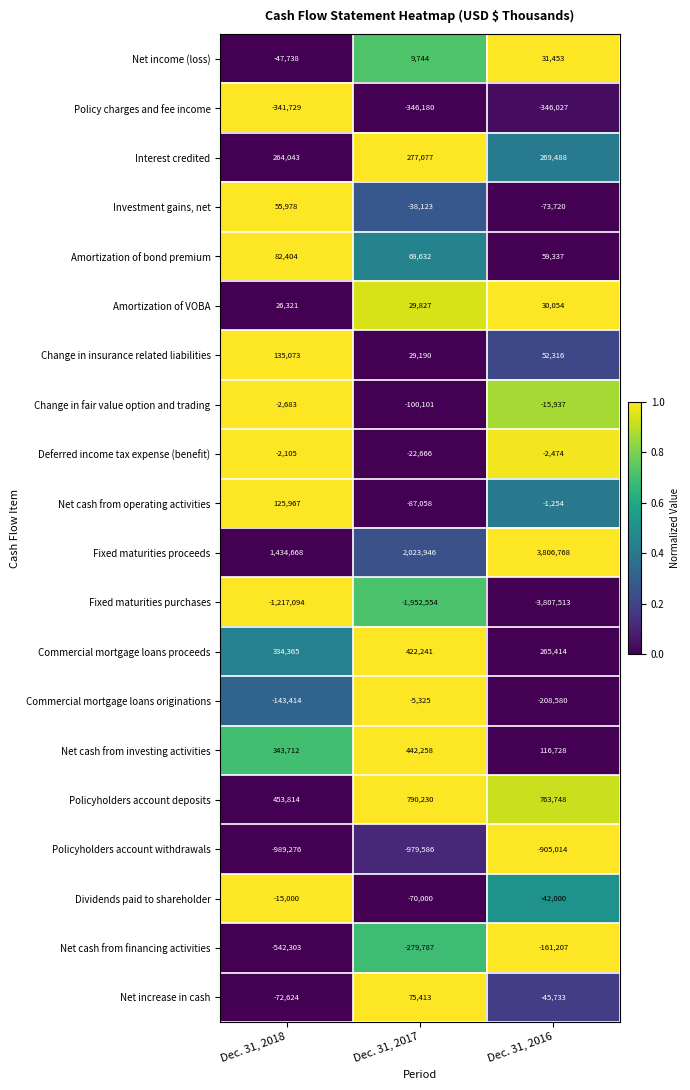

Rank the categories by Commercial mortgage loans originations value from highest to lowest.

Dec. 31, 2017, Dec. 31, 2018, Dec. 31, 2016